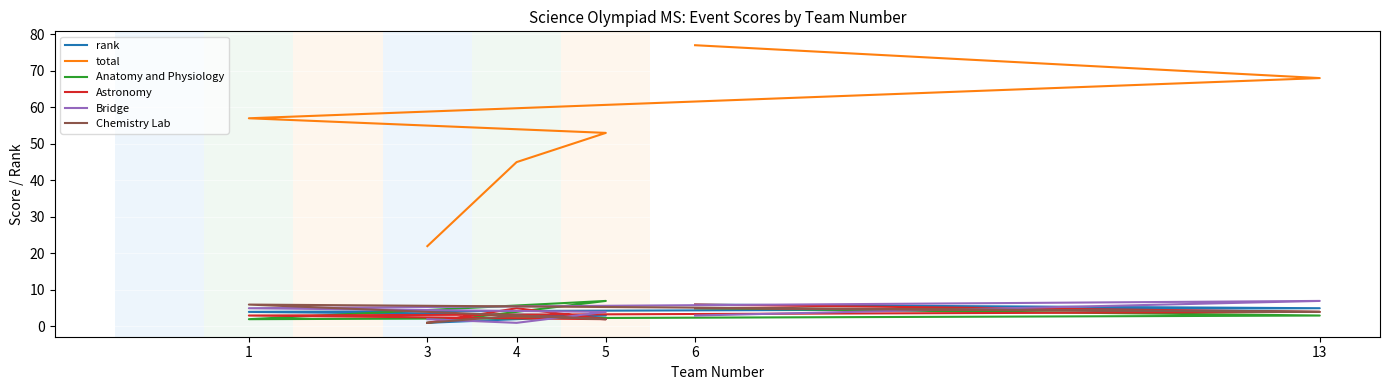

What is the difference between the Bridge values at 13 and 5?

3